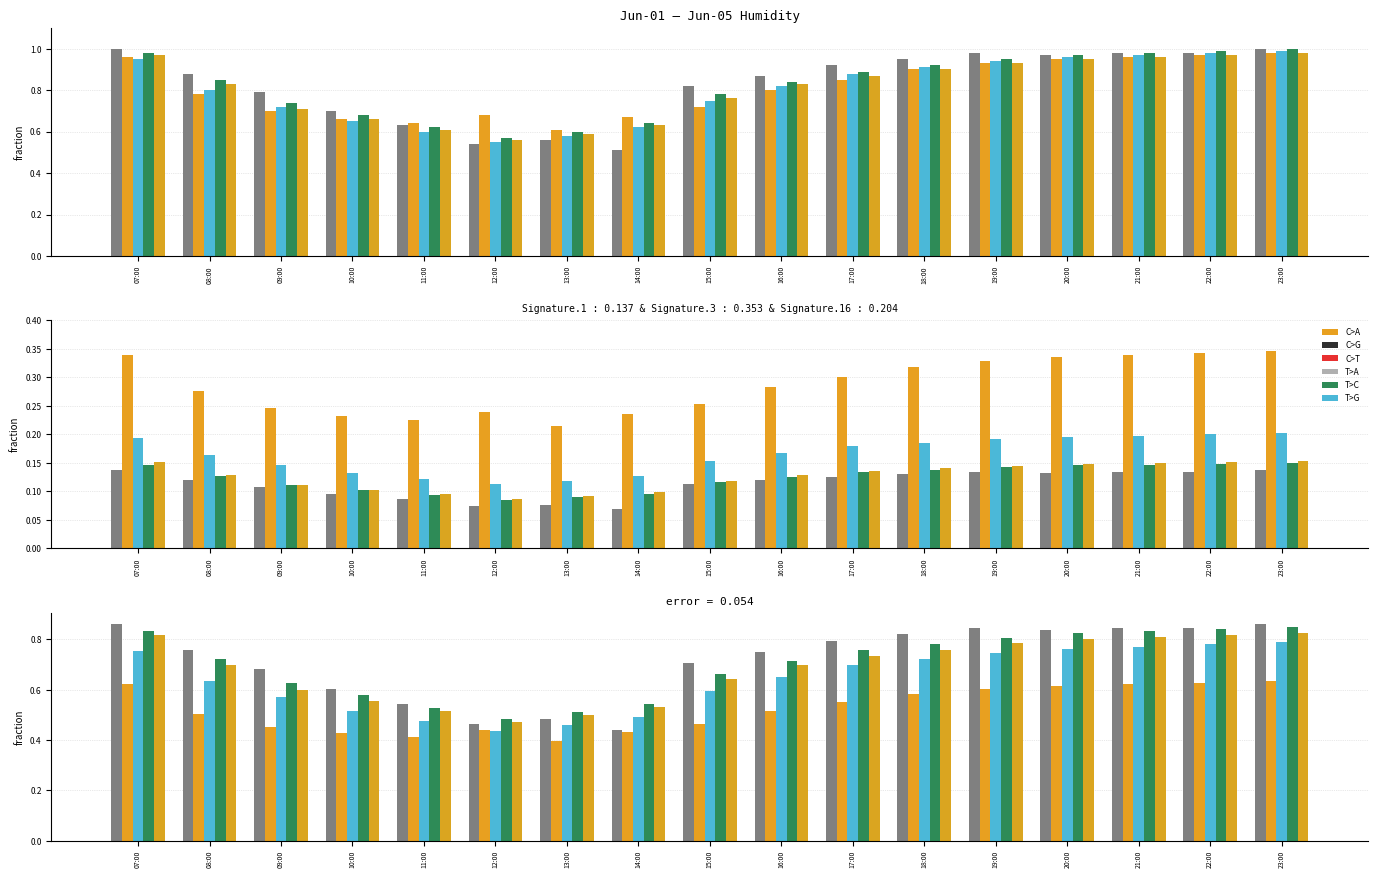

What is the average value of the Jun-02 series?

0.5